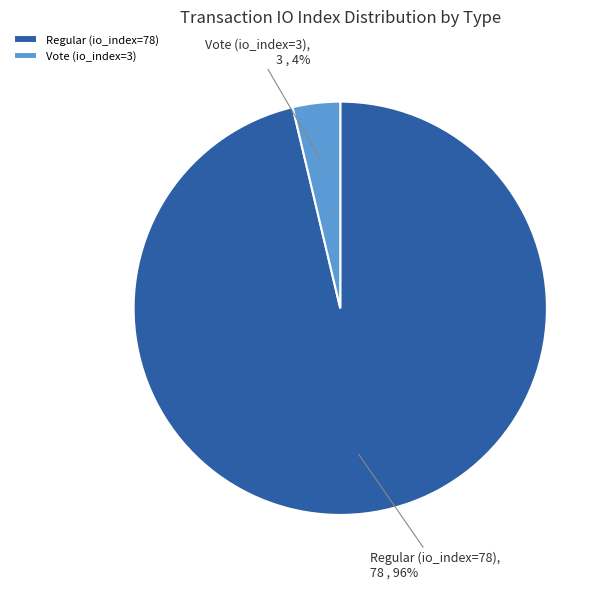

Combined, do Regular (io_index=78) and Vote (io_index=3) account for over 50%?

Yes